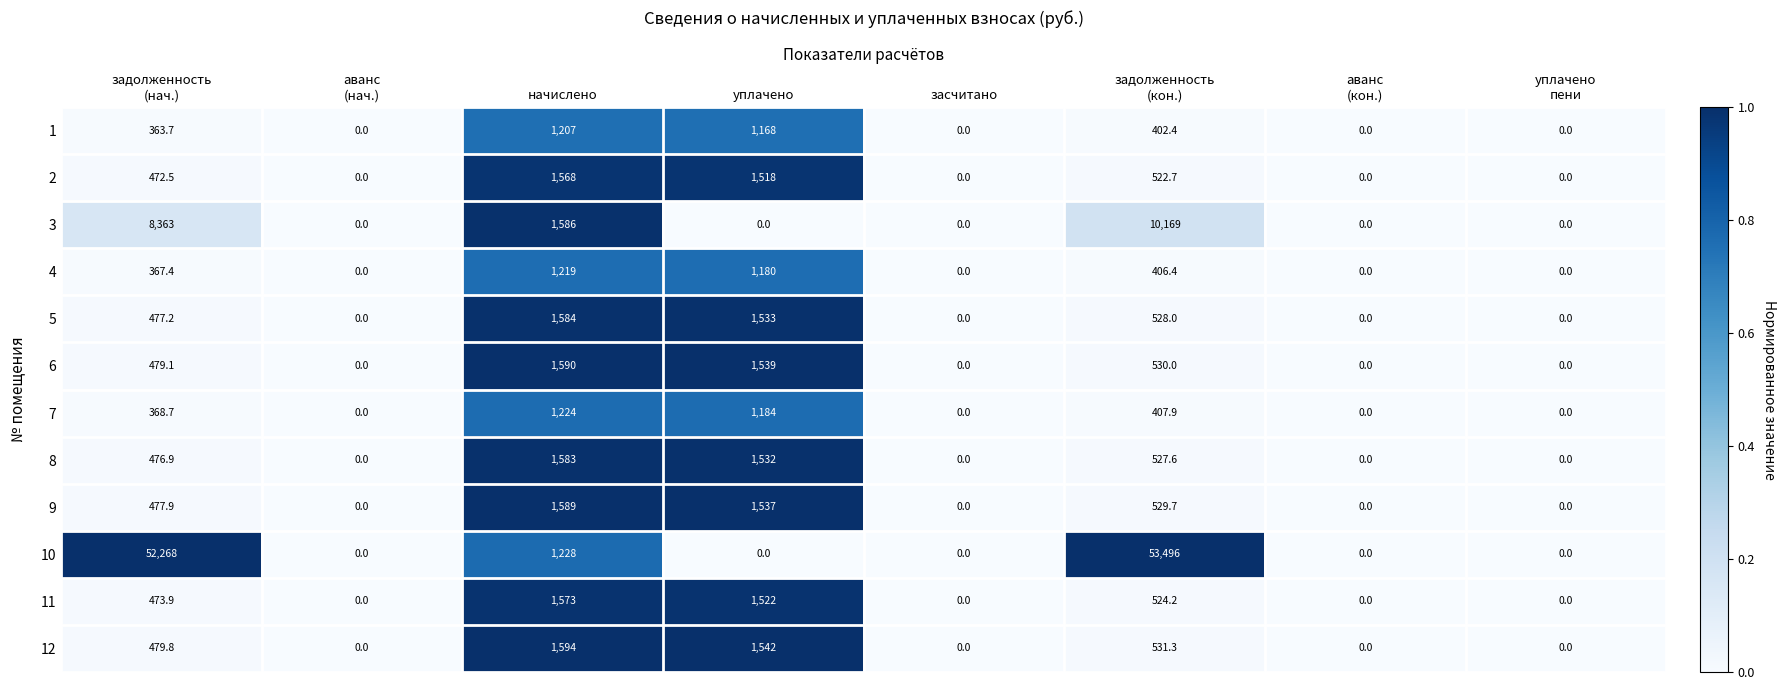

Rank the series by their maximum value, from highest to lowest.

10, 3, 12, 6, 9, 5, 8, 11, 2, 7, 4, 1